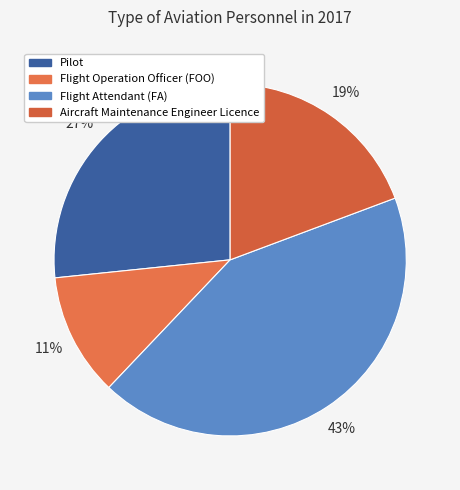

To the nearest percent, what is the difference between the largest and smallest slice percentages?

32%